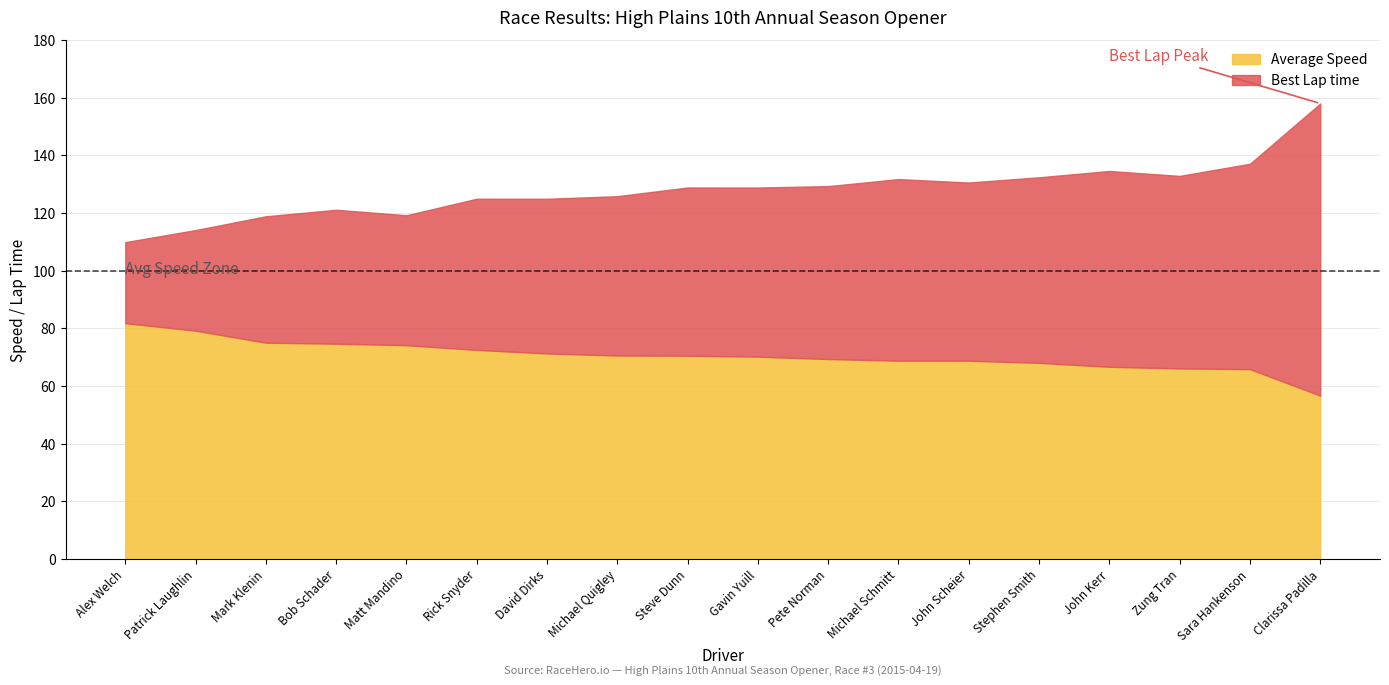

True or false: Best Lap time and Average Speed cross at least once.

False